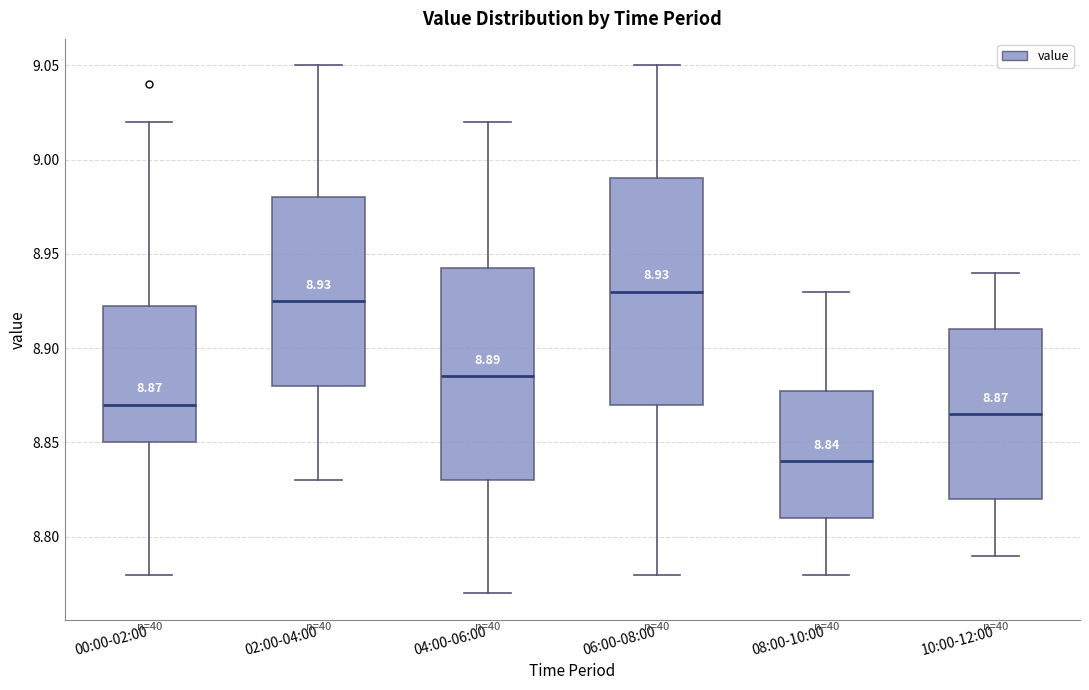

Which box is the tallest, from its lower edge to its upper edge?

06:00-08:00